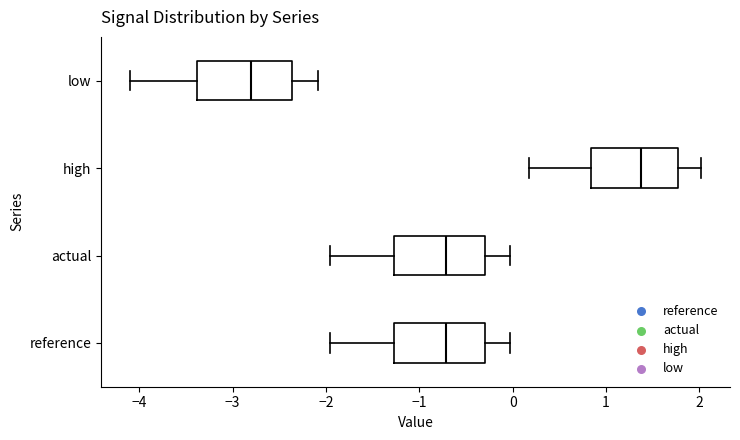

Where does the left whisker of the box for low end on the x-axis? The values are not printed on the chart, so give them approximately, as read against the axis.

-4.1